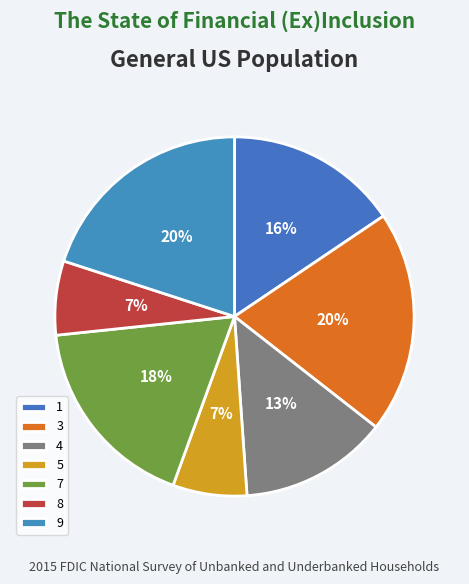

The 9 slice represents 34% of the pie. True or false?

False